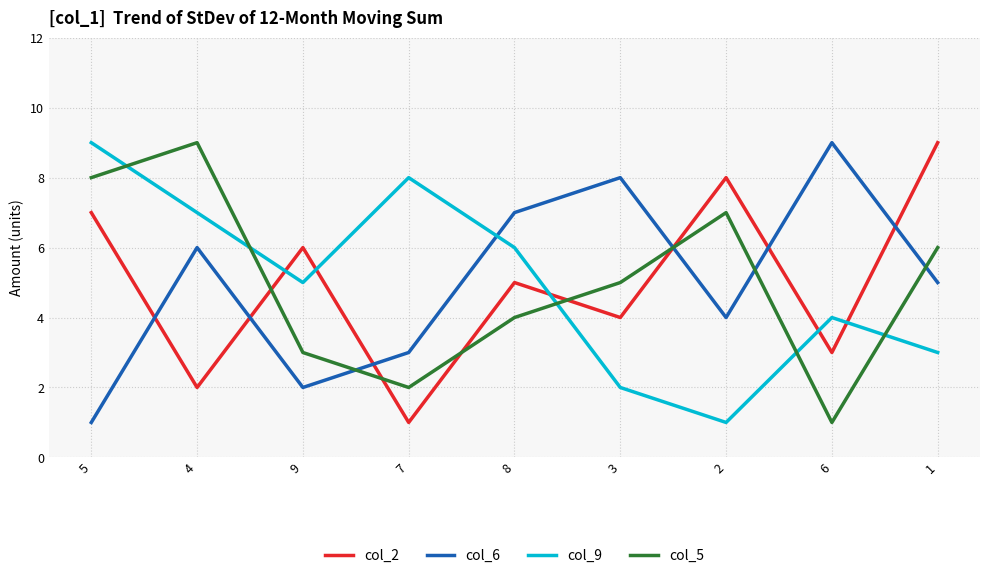

How many values in the col_5 series are below 5?

4